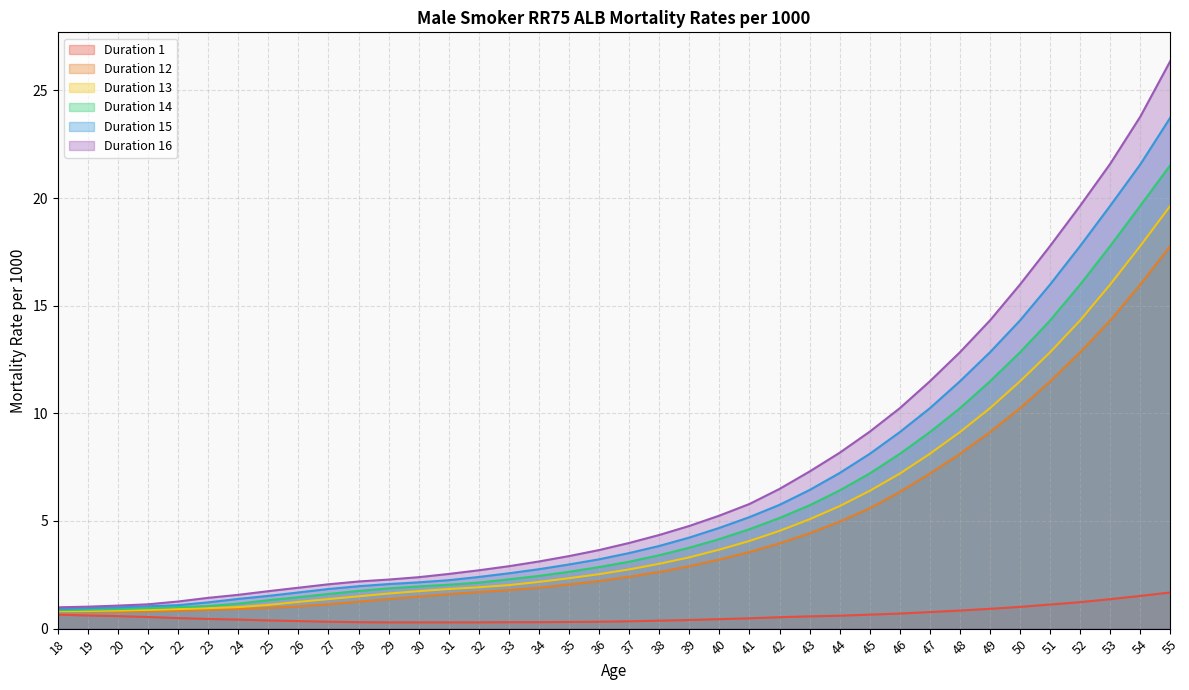

What is the total value across all series at 29?

9.5